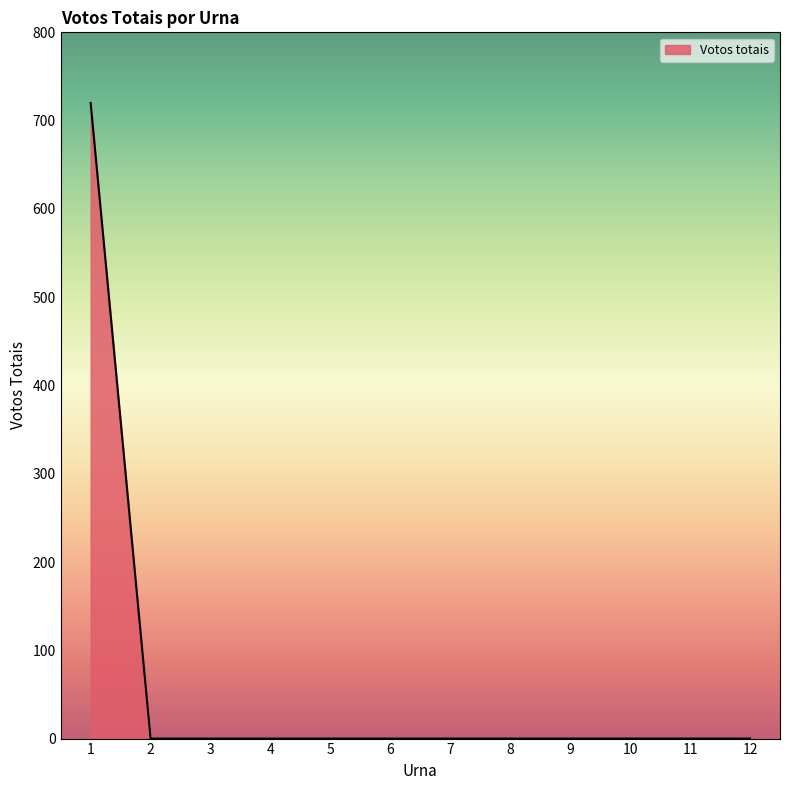

What is the difference between the maximum and minimum values?

720